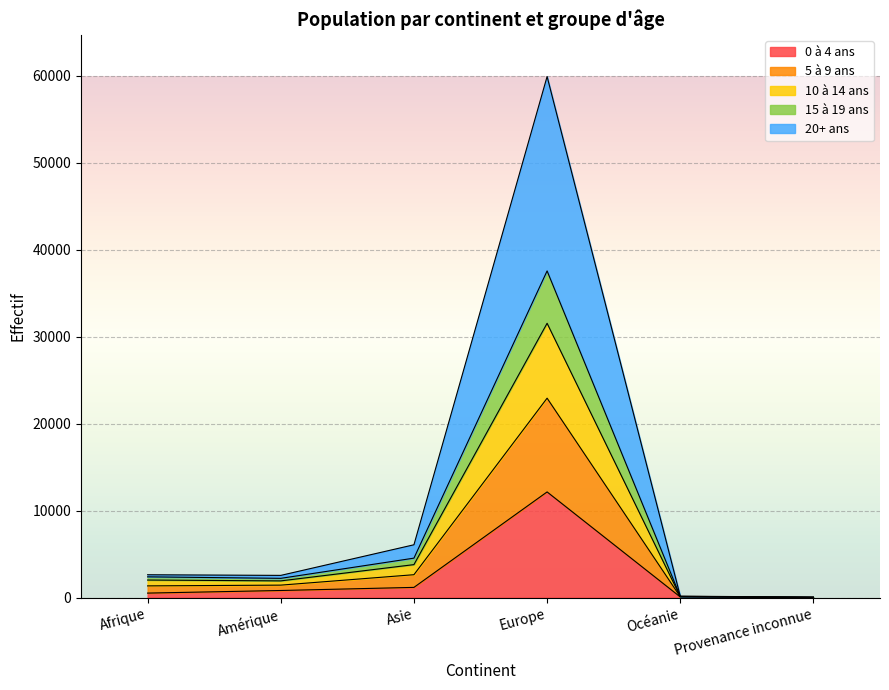

Rank the categories by 15 à 19 ans value from highest to lowest.

Europe, Asie, Amérique, Afrique, Océanie, Provenance inconnue